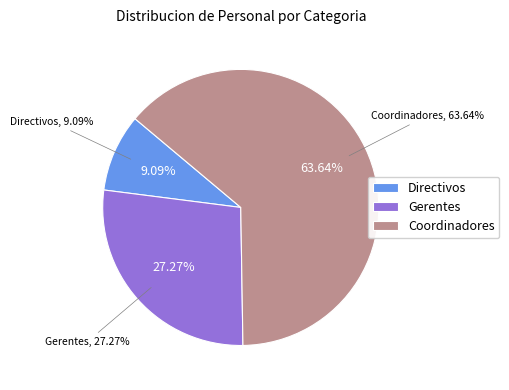

What percentage is the Coordinadores slice, to the nearest percent?

64%